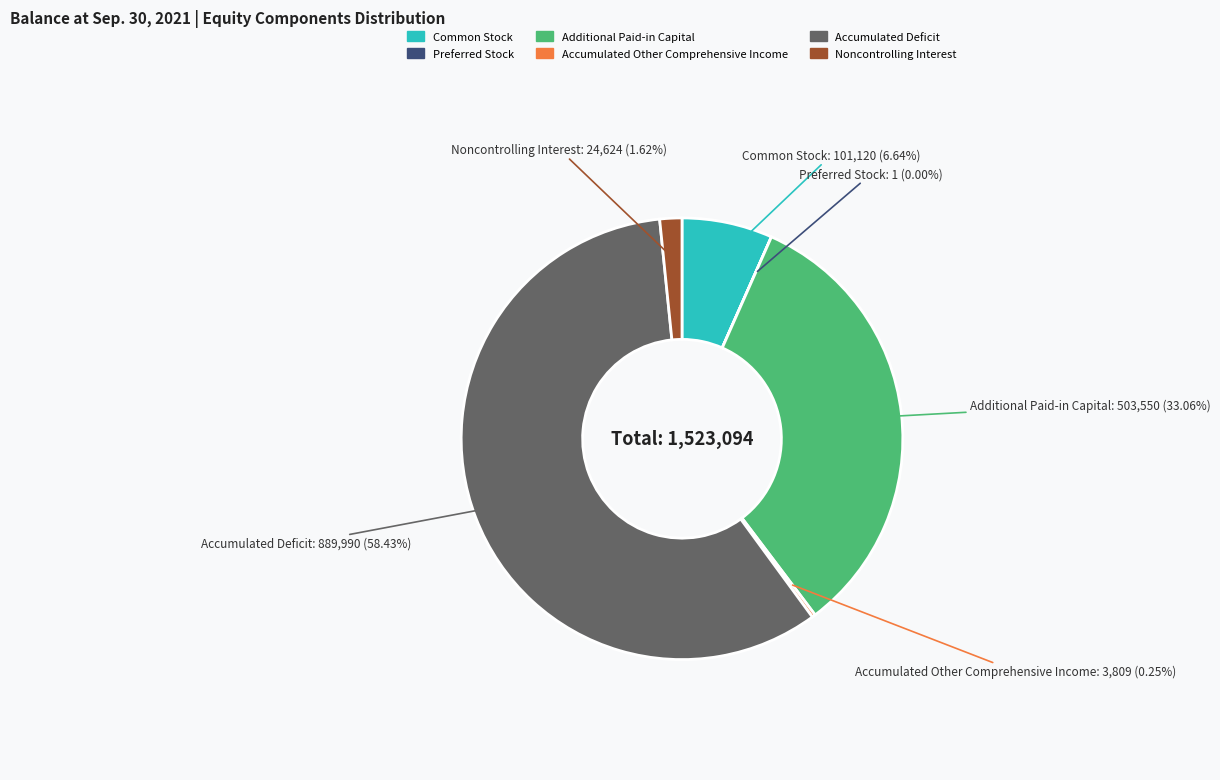

Which has a higher value, Accumulated Deficit or Noncontrolling Interest?

Accumulated Deficit